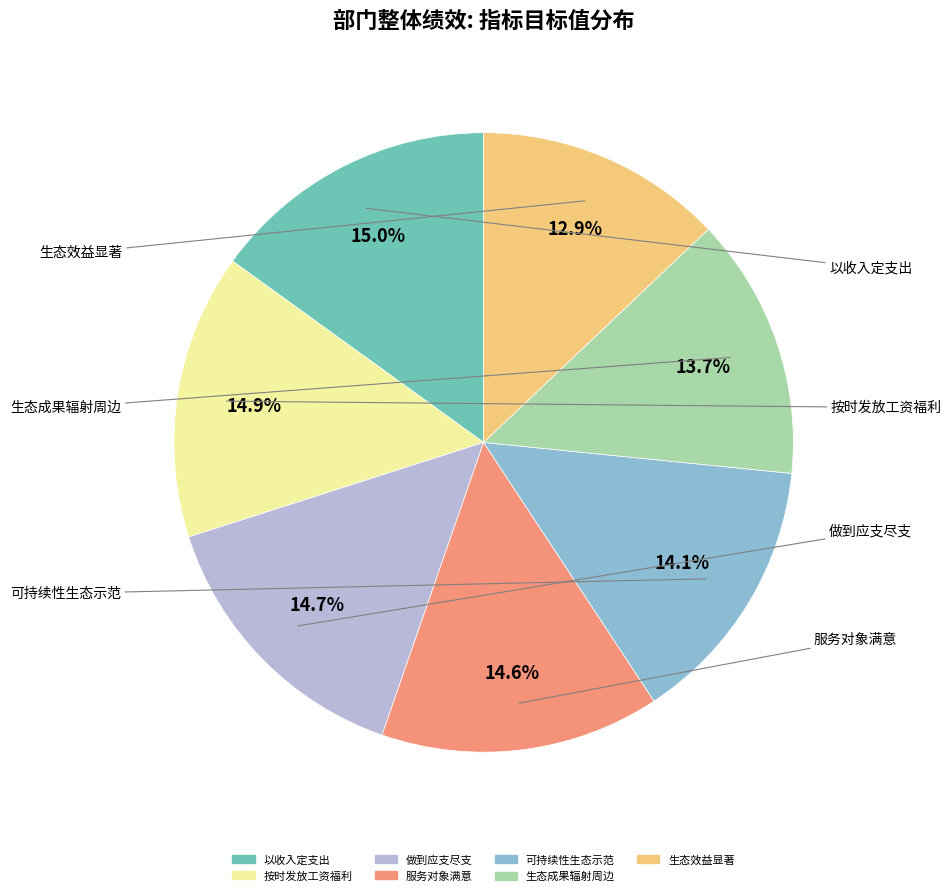

Is it true that 做到应支尽支 is 15% of the pie?

True